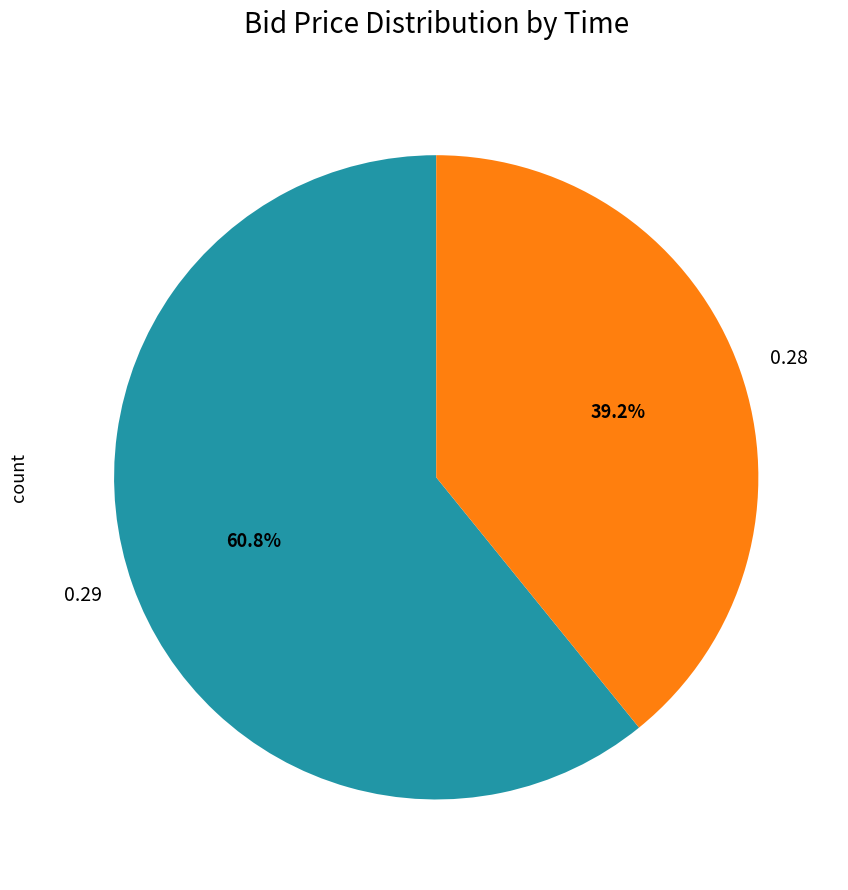

Do 0.28 and 0.29 together represent more than half of the pie?

Yes